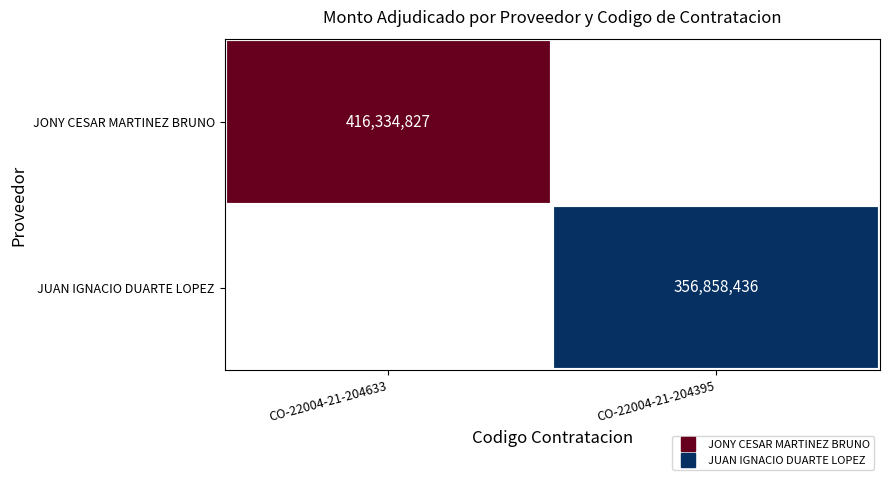

How many distinct data groups are displayed?

2